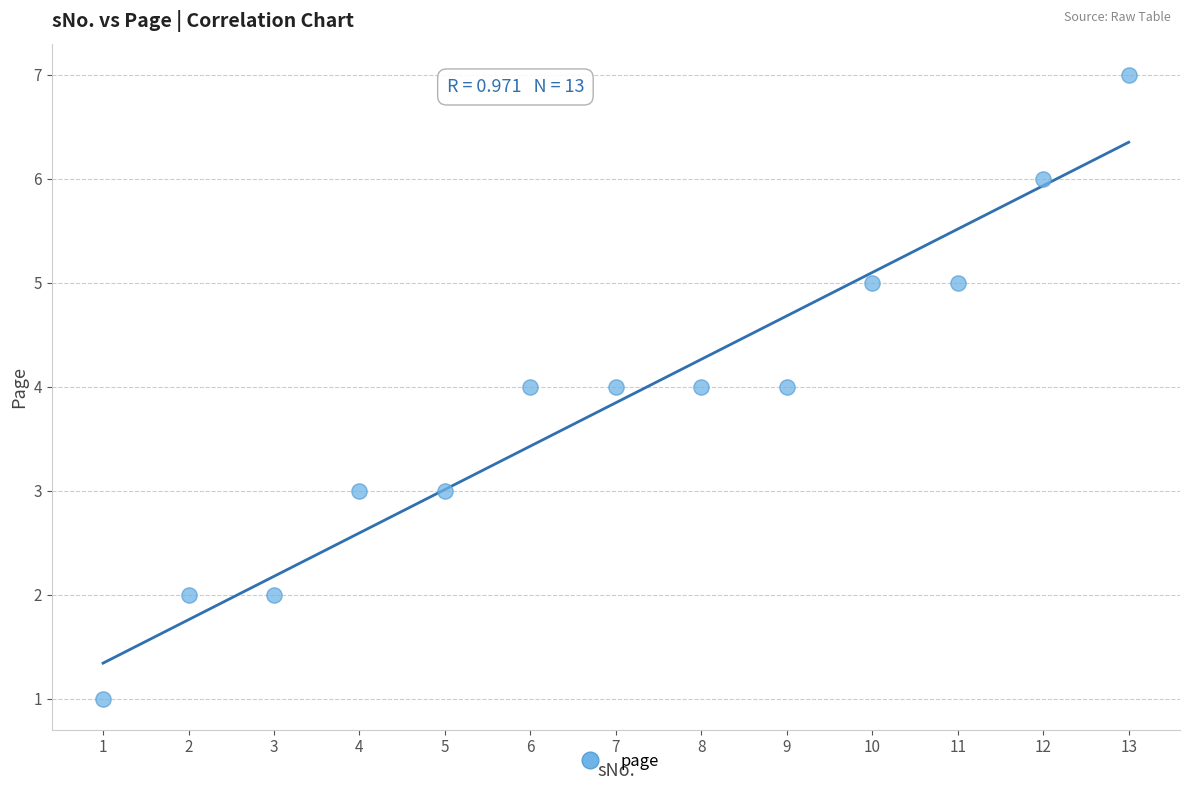

What is the range of X values (max minus min)?

12